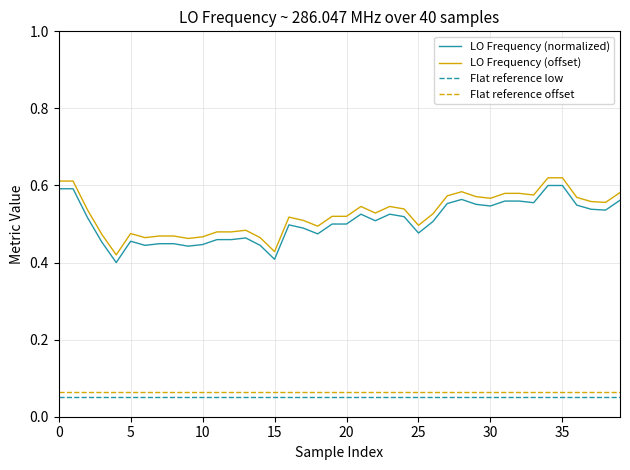

True or false: Flat reference low and Flat reference offset cross at least once.

False